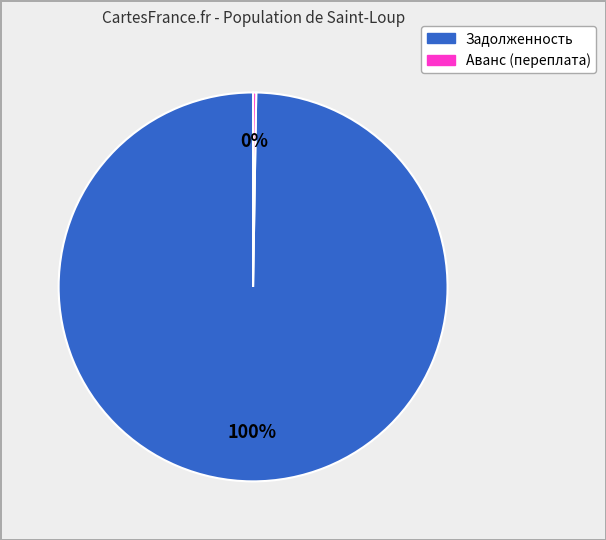

Is there a majority slice in this chart?

Yes